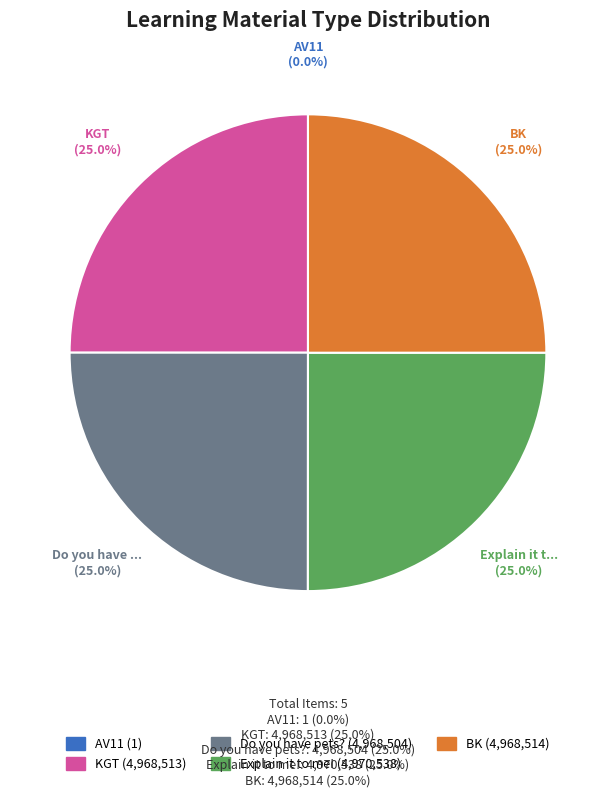

What is the total percentage of Do you have pets? and Explain it to me!?

50.0%